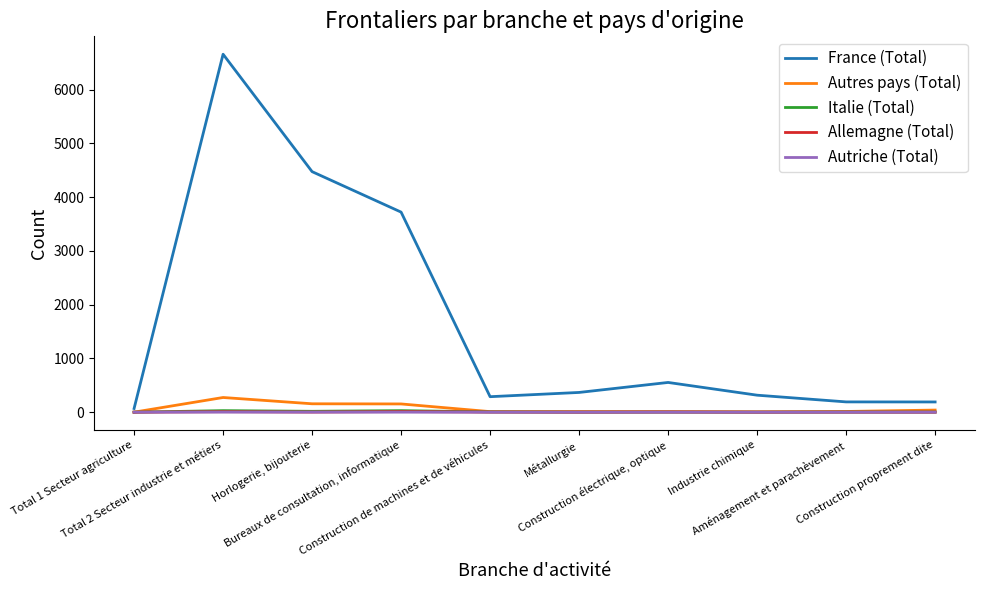

Which series has the largest total across all categories?

France (Total)